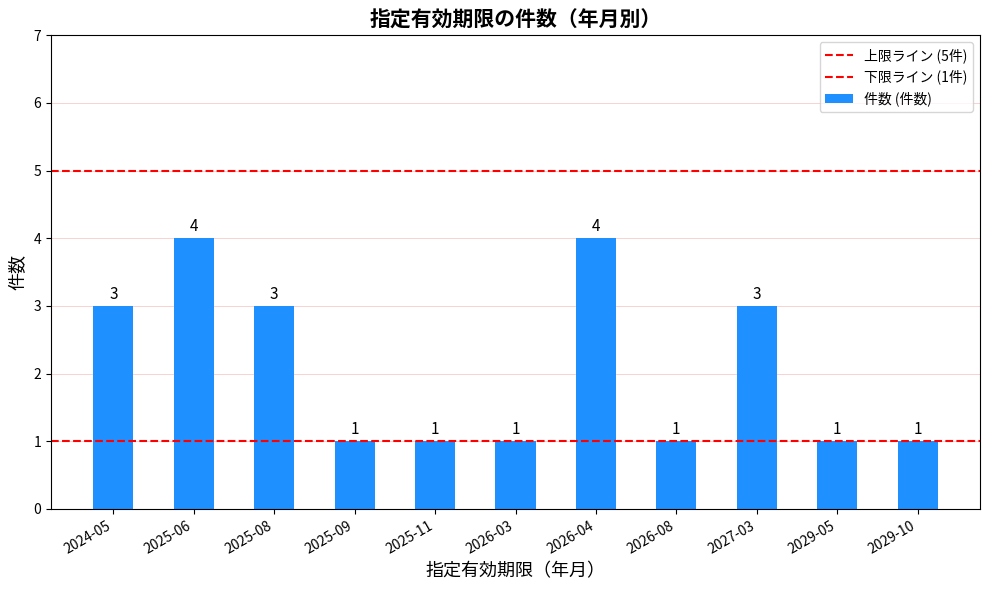

Reading left to right, extract all data points from this chart.

3	4	3	1	1	1	4	1	3	1	1